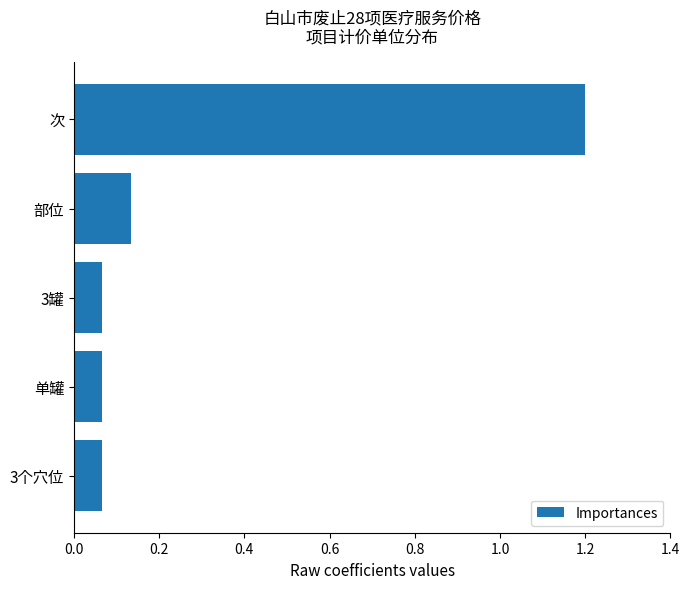

Which label corresponds to the largest value in the chart?

次